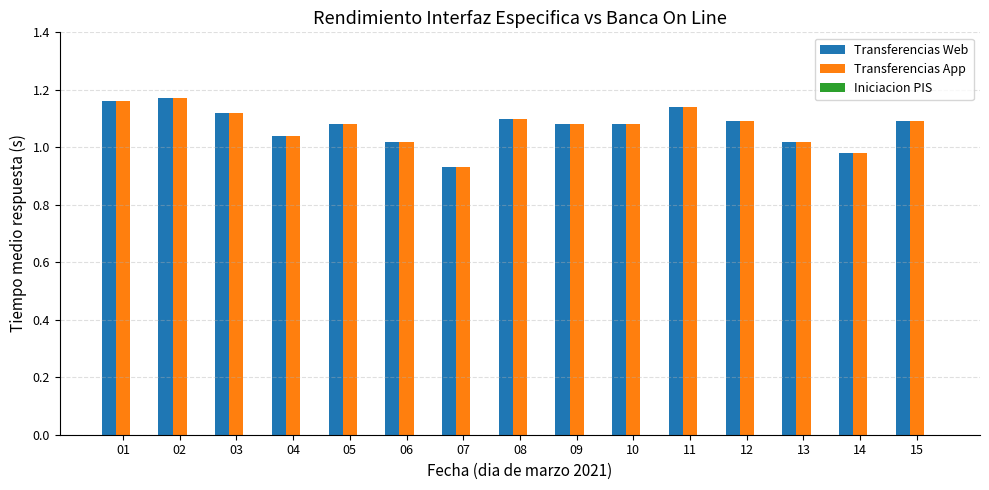

What is the total value across all series at 12?

2.2